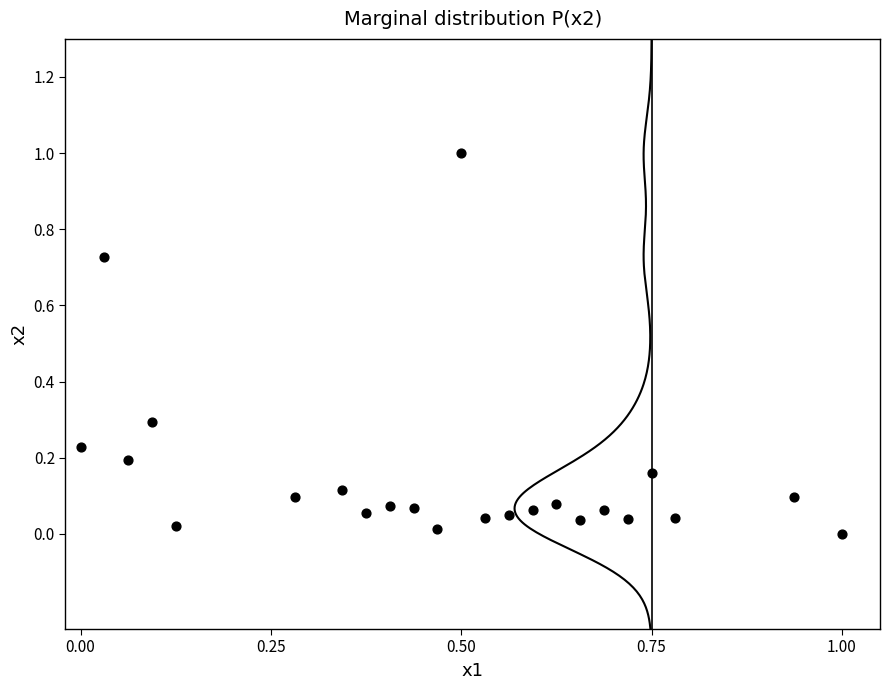

What is the range of Y values (max minus min)?

1.0